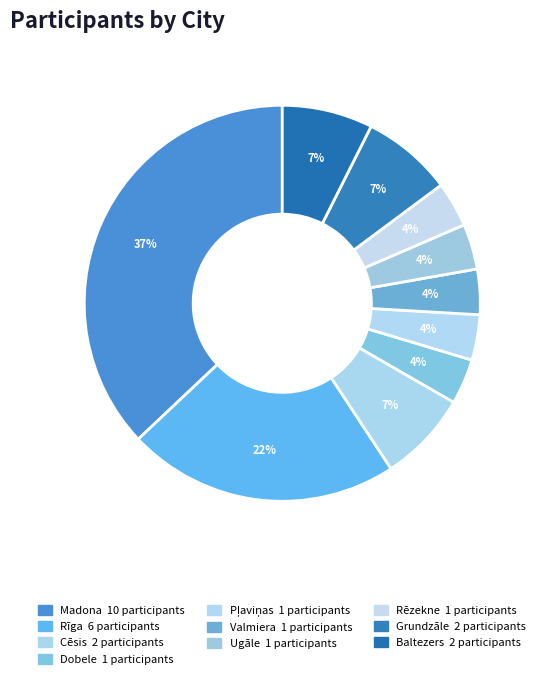

Count the number of slices in the pie.

10